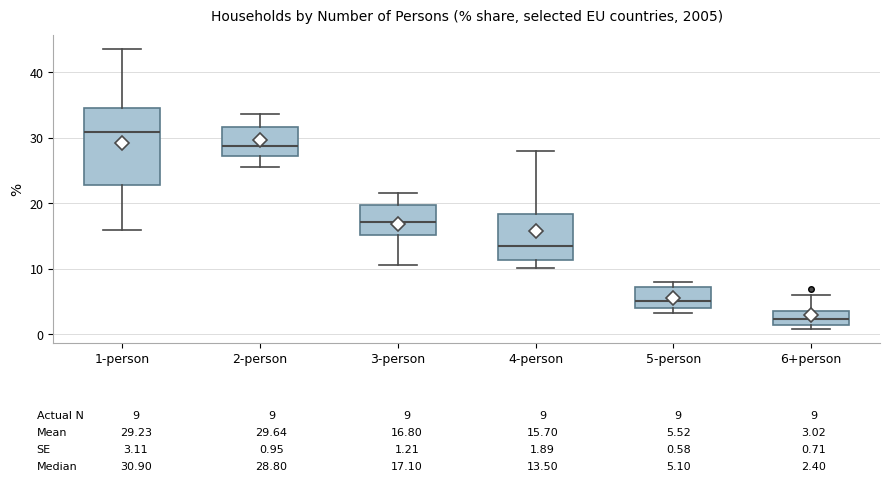

Which box has the highest median line?

1-person